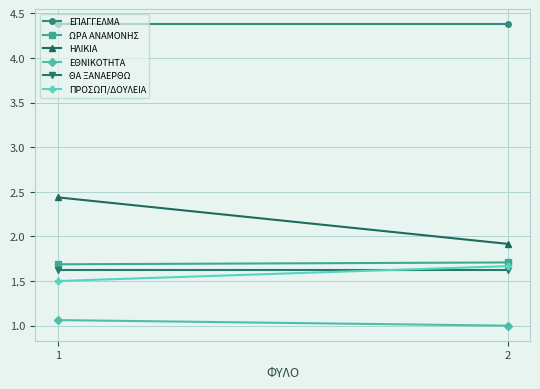

List the labels in order of ΕΠΑΓΓΕΛΜΑ value, largest first.

1, 2